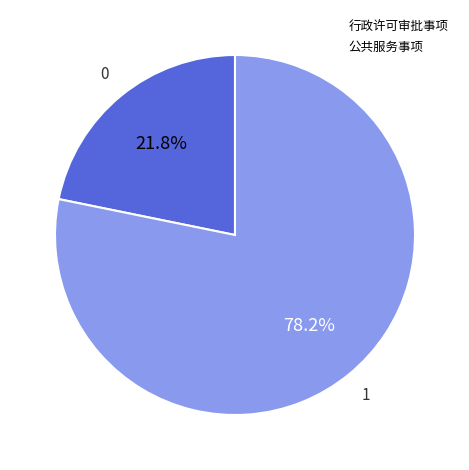

To the nearest percent, what is the average slice percentage?

50%